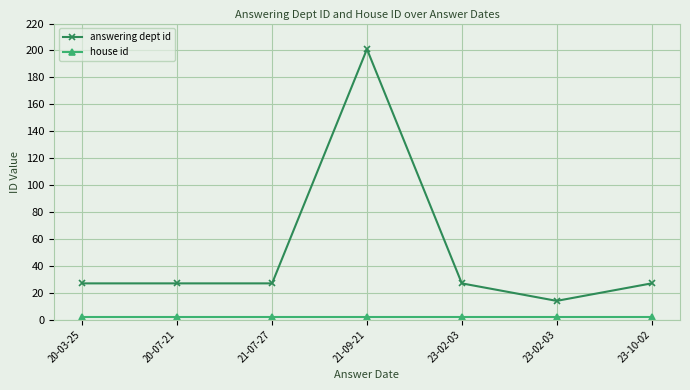

True or false: answering dept id and house id cross at least once.

False